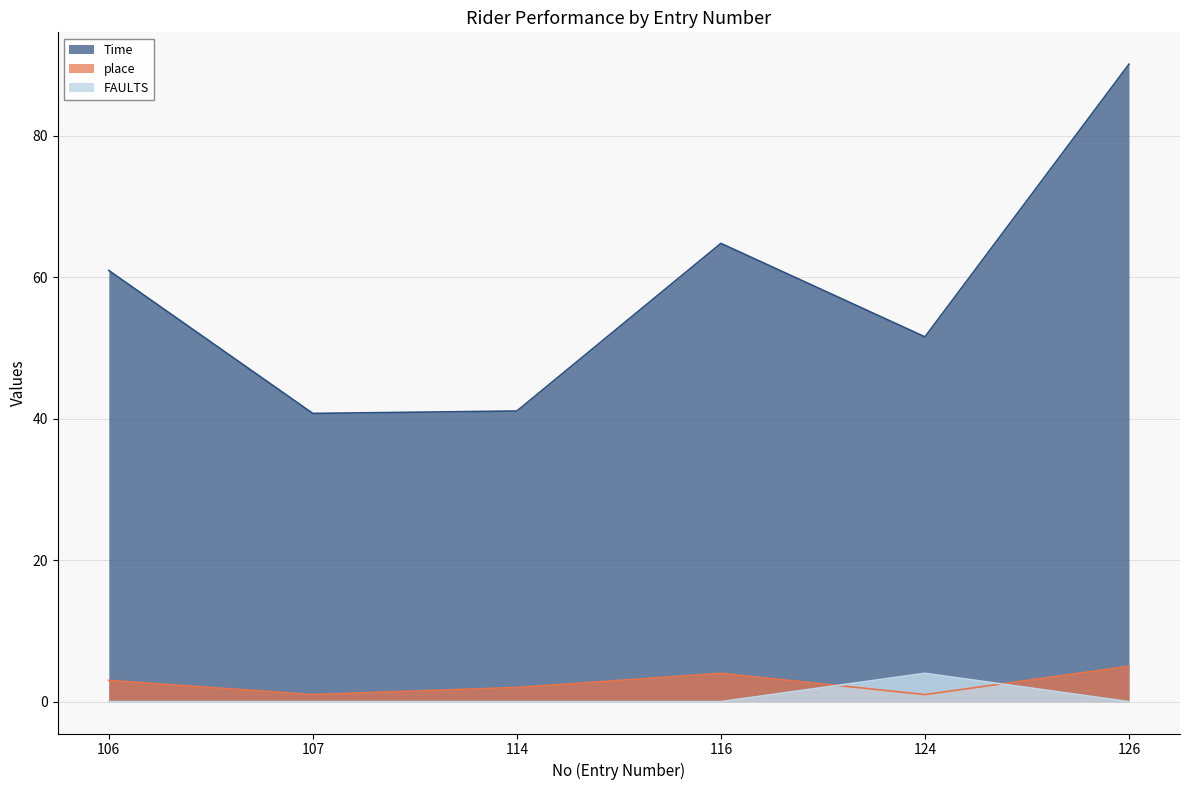

At which label is place closest to 3?

106